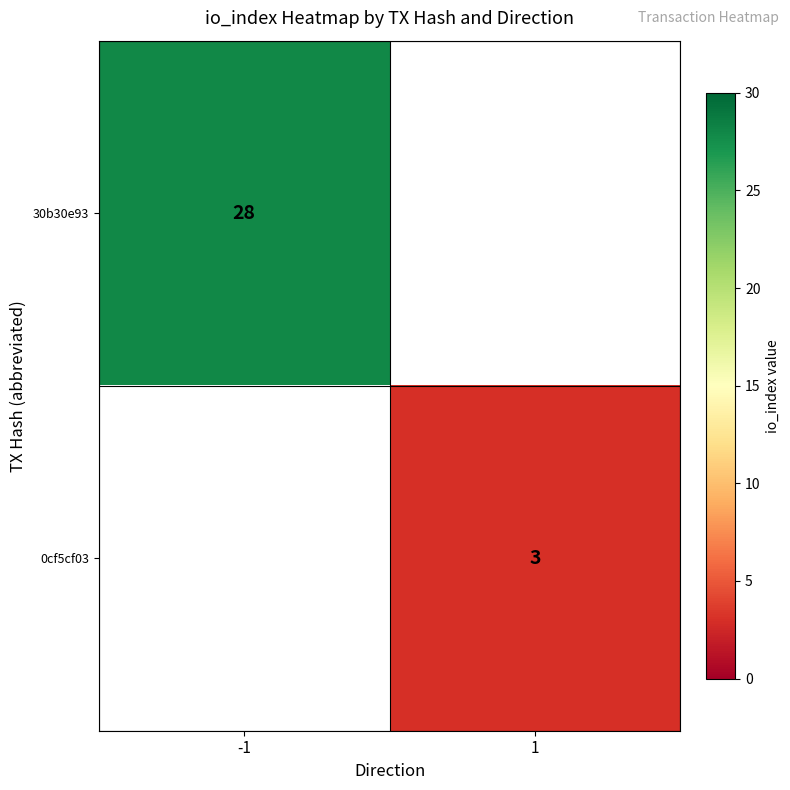

At which label is 30b30e93 closest to 28?

-1